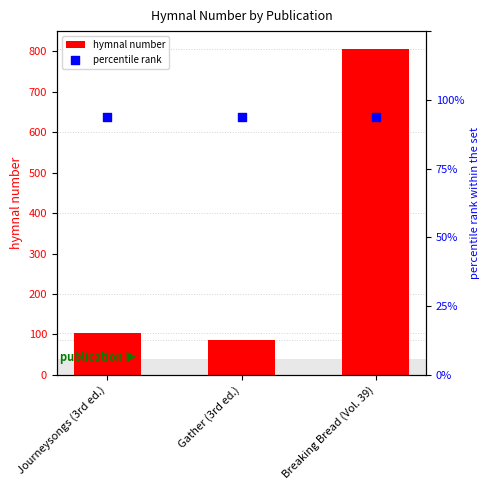

Which series has the largest total across all categories?

hymnal number